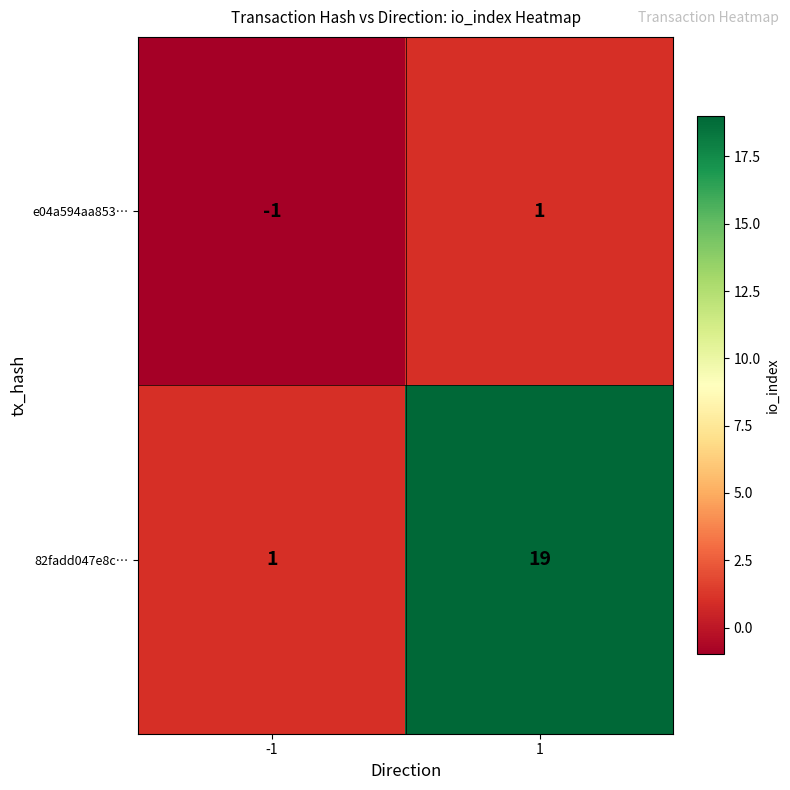

Reading left to right, extract all data points from this chart.

e04a594aa853…: -1=-1	1=1
82fadd047e8c…: -1=1	1=19